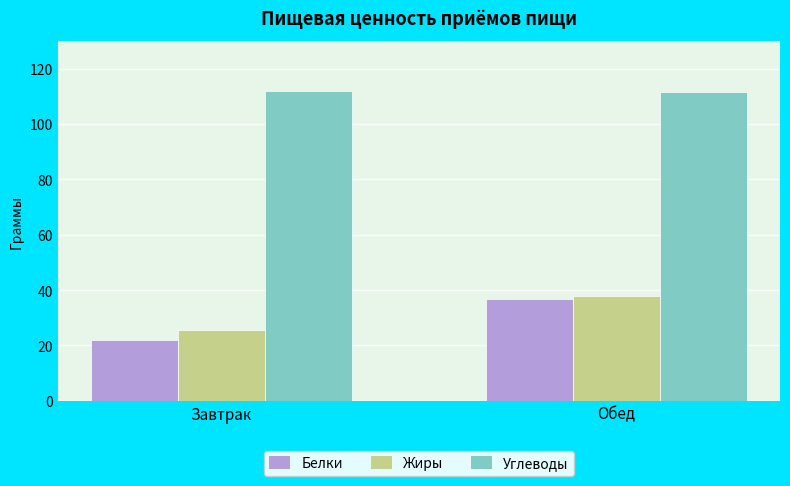

Is the value of Углеводы at Обед greater than the value of Белки at Обед?

Yes